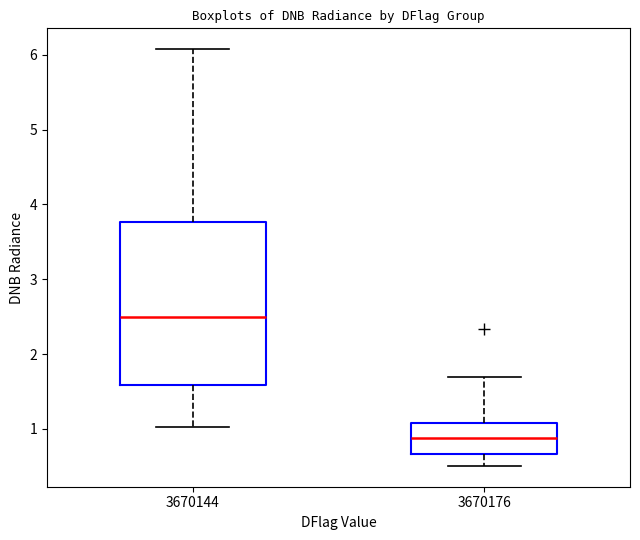

Reading left to right, read every box against the y-axis: the position of its median line, the range the box covers, and the ends of its whiskers. The values are not printed on the chart, so give them approximately, as read against the axis.

3670144: median 2.5, box 1.6 to 3.8, whiskers 1.0 to 6.1
3670176: median 0.9, box 0.7 to 1.1, whiskers 0.5 to 1.7